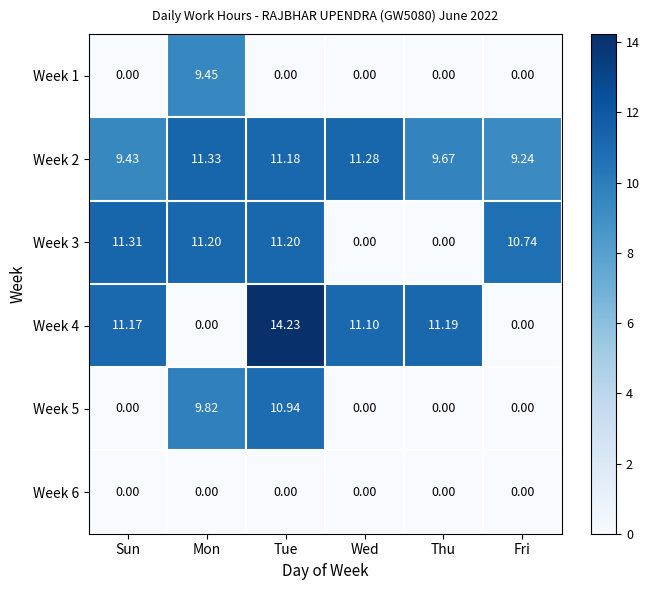

What is the total value across all series at Thu?

20.9